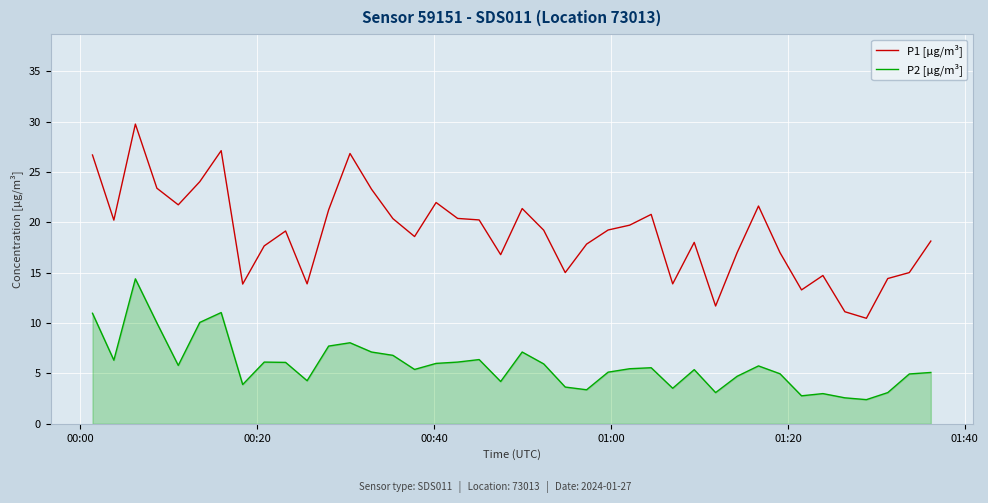

What are all the series names shown in the legend?

P1 [µg/m³], P2 [µg/m³]